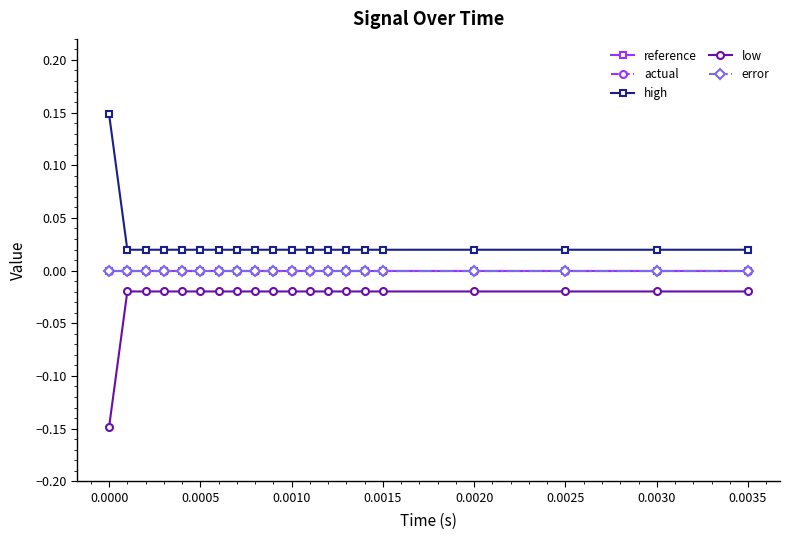

At how many categories does at least one series exceed 0?

20